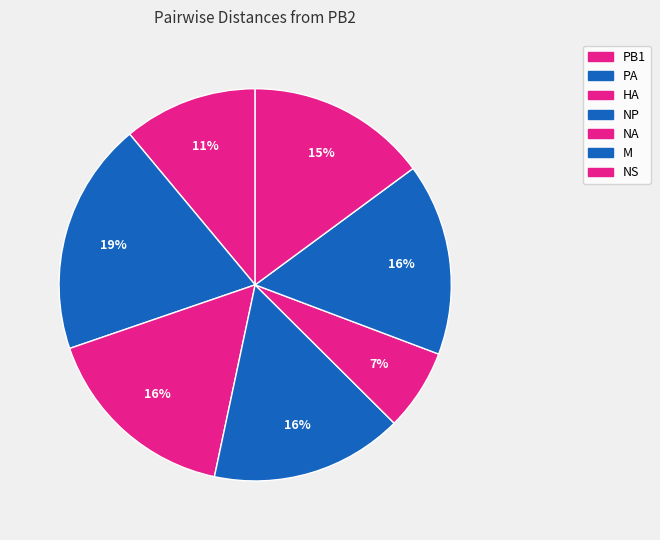

Combined, what portion of the pie is PA and M?

35.1%